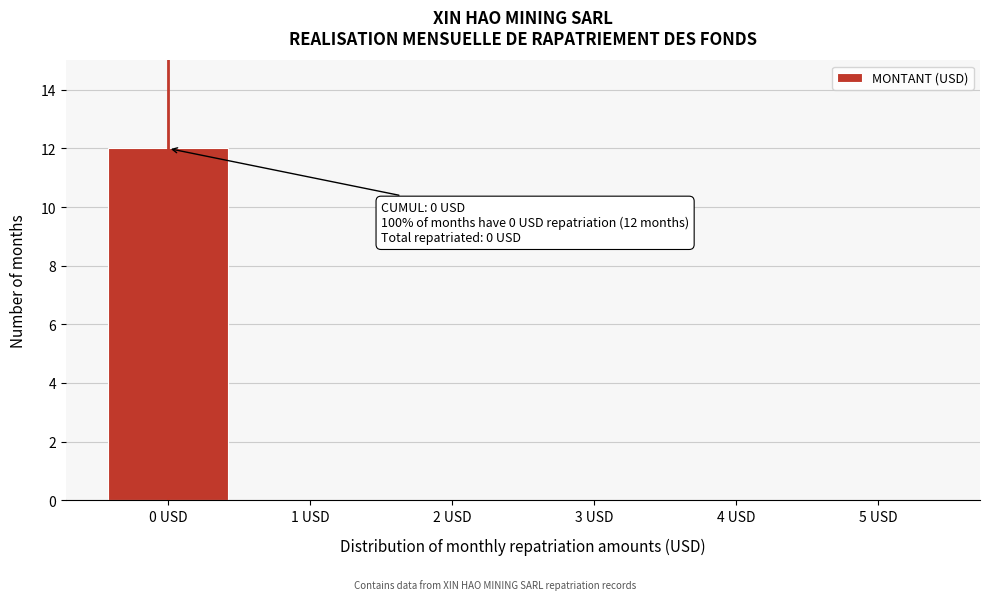

Over which range of the x-axis is the bar tallest?

-0.5 to 0.5